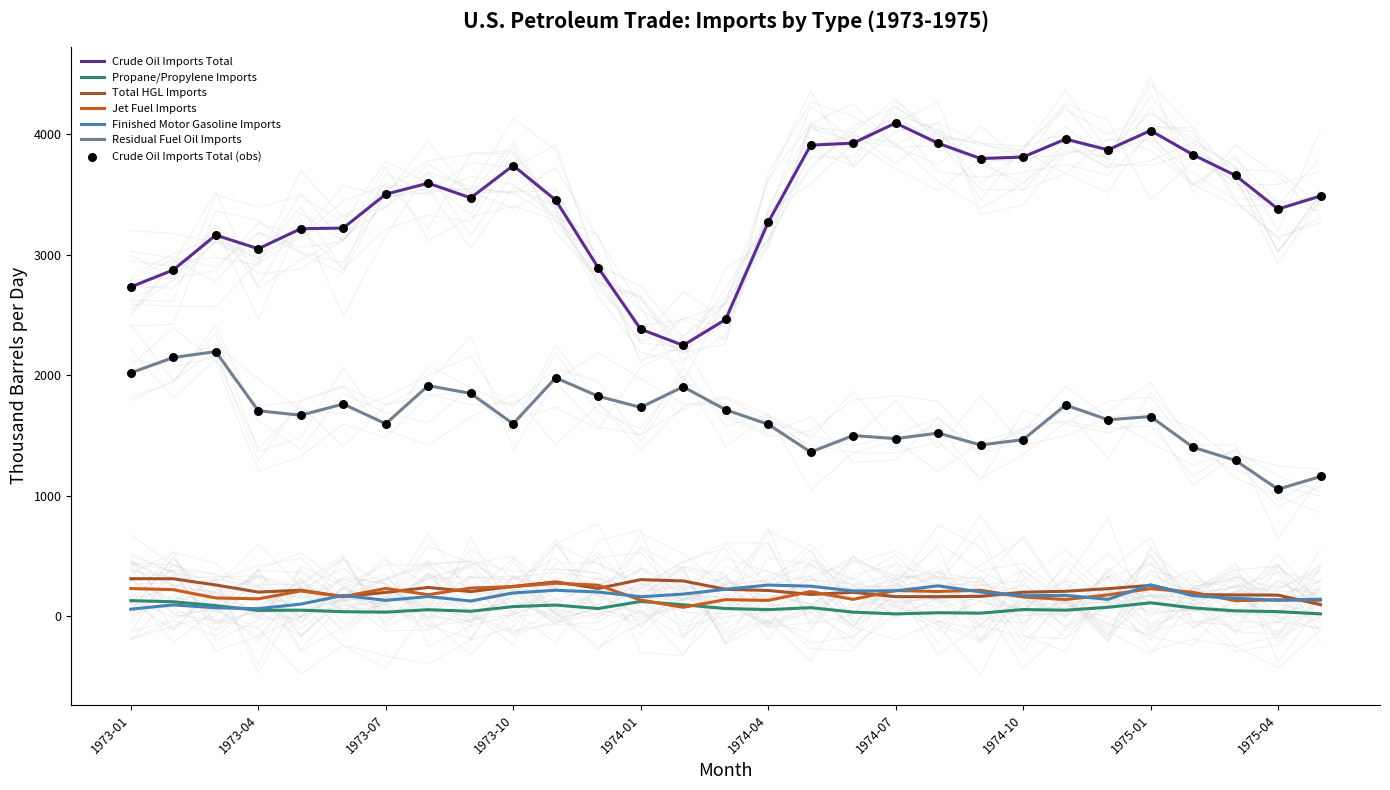

Which series has the largest Y range (max minus min)?

Crude Oil Imports Total